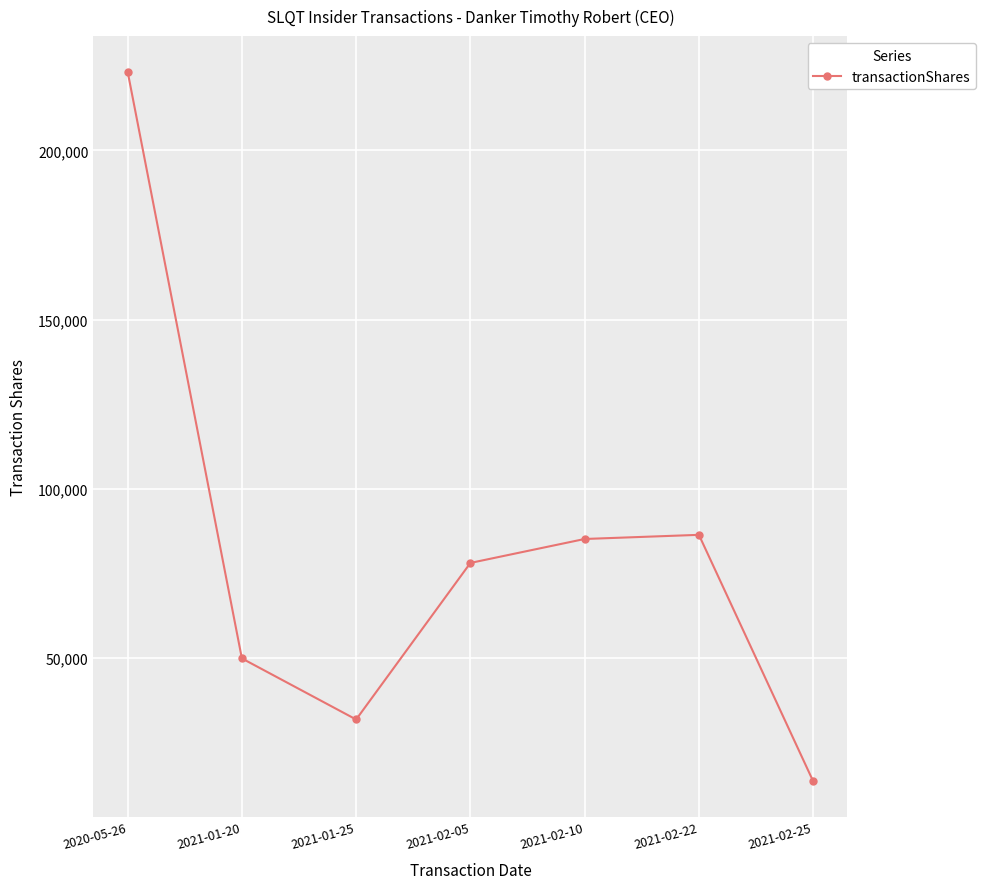

Reading right to left, transcribe all the data shown in this chart.

2021-02-25=13604	2021-02-22=86396	2021-02-10=85173	2021-02-05=78096	2021-01-25=31842	2021-01-20=49889	2020-05-26=223257